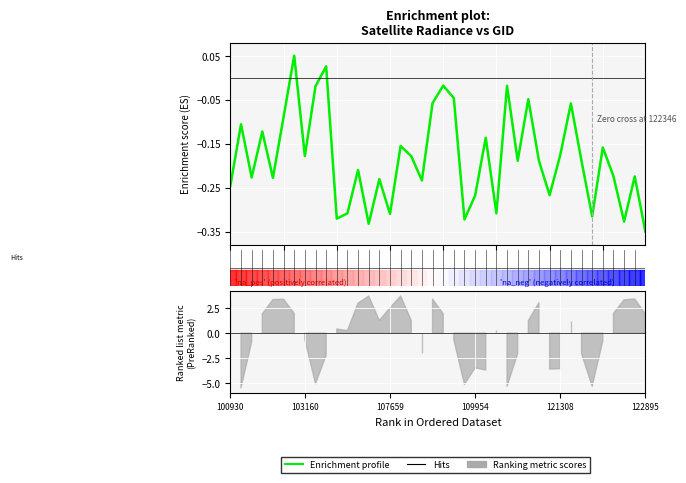

True or false: the data shows -0.1 at 29.

False